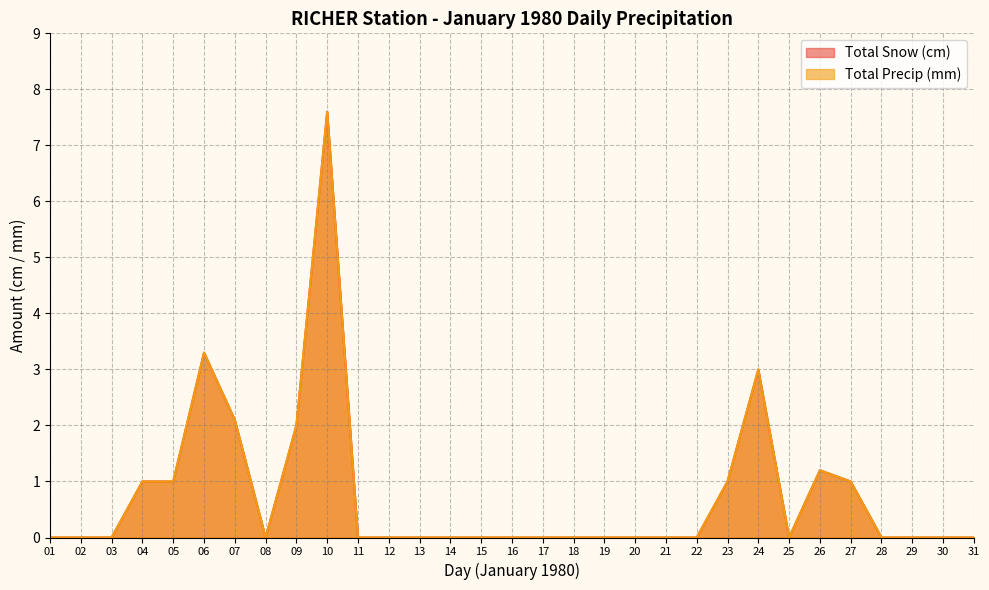

Where is Total Snow (cm) nearest to the value 3?

24